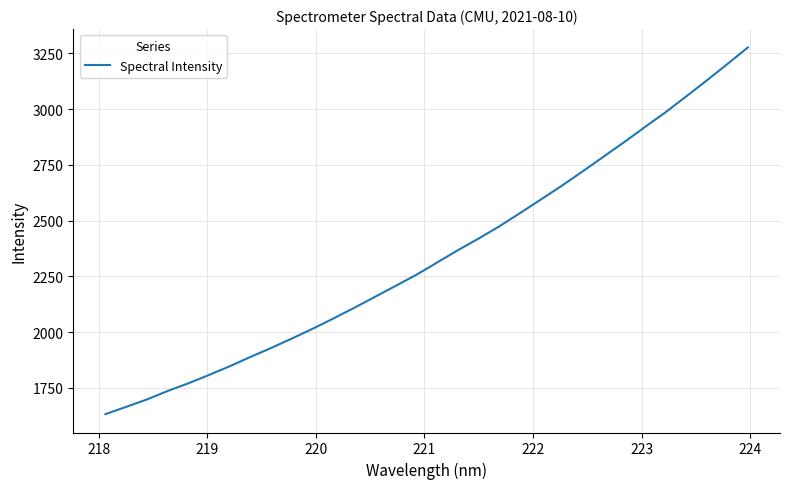

What is the maximum value shown in the chart?

3276.9